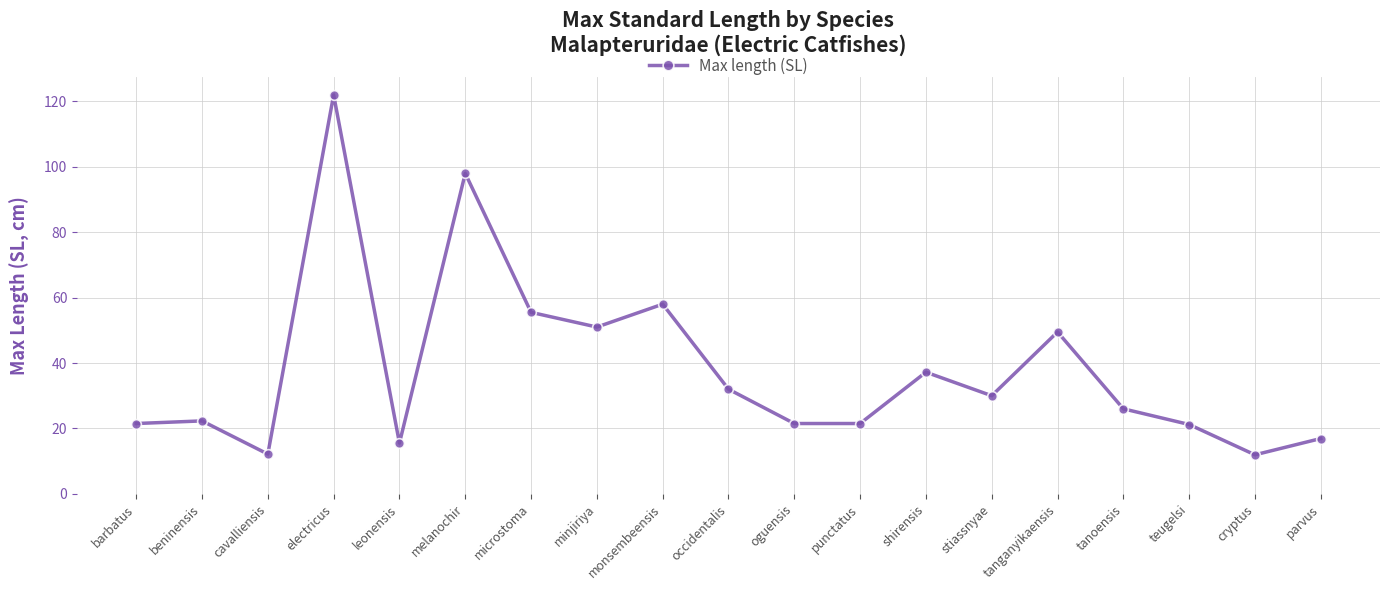

Between melanochir and minjiriya, which is larger?

melanochir